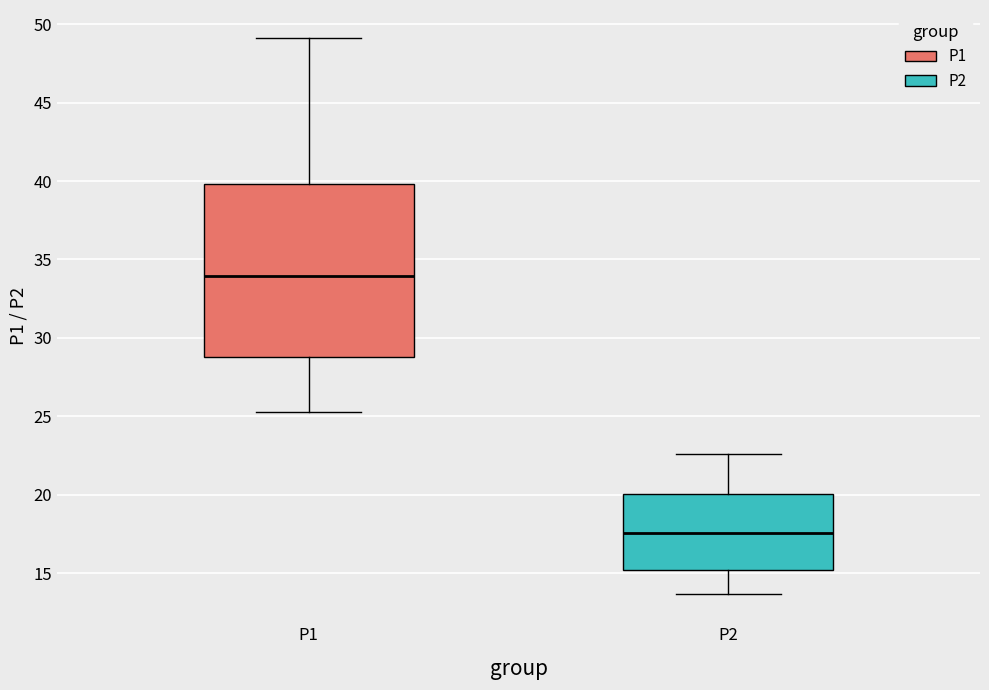

Where is the lower edge of the box for P2 on the y-axis? The values are not printed on the chart, so give them approximately, as read against the axis.

15.0